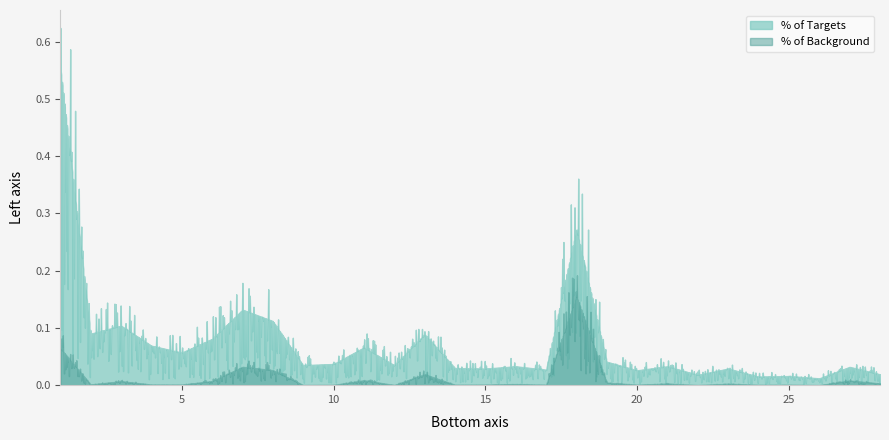

Rank the series by their average value, from lowest to highest.

% of Background, % of Targets